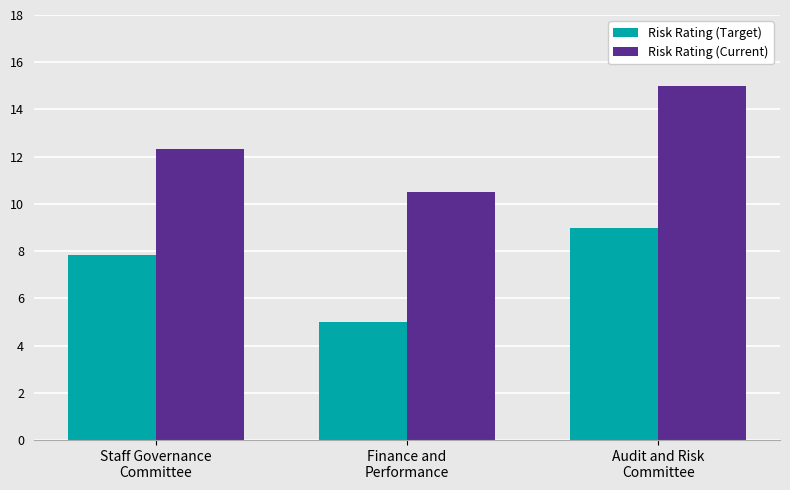

What is the label of the 3rd bar from the right?

Staff Governance
Committee